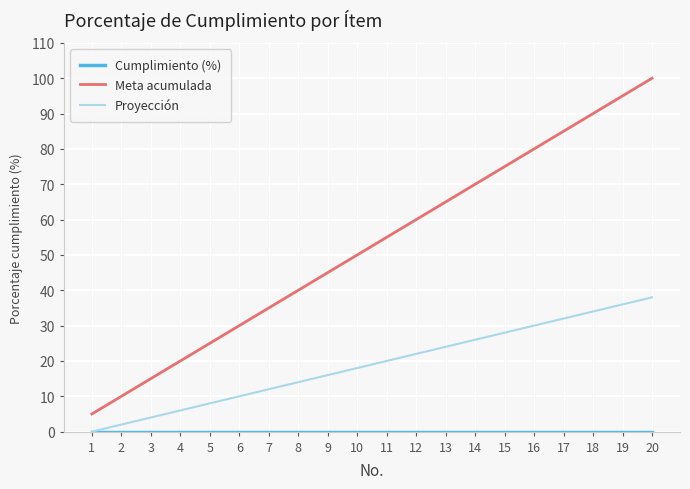

True or false: Proyección and Meta acumulada intersect in this chart.

False